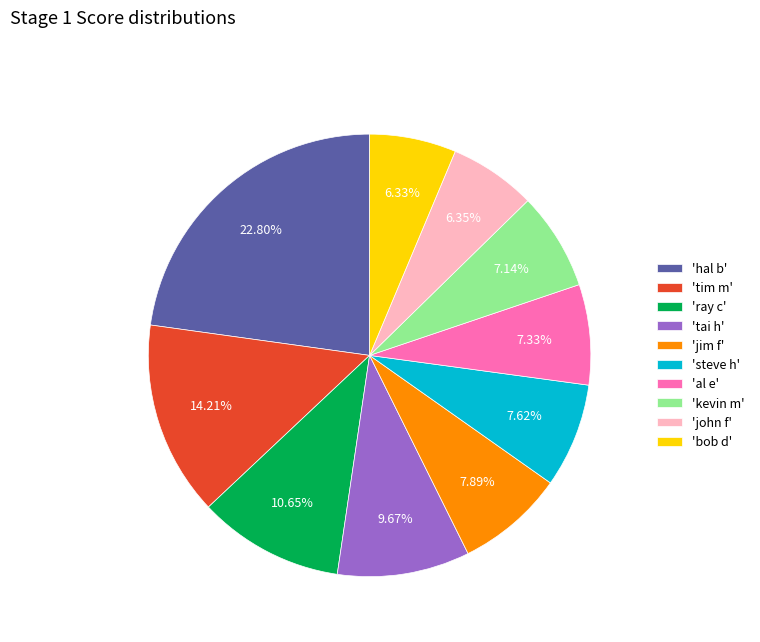

Count the number of slices in the pie.

10